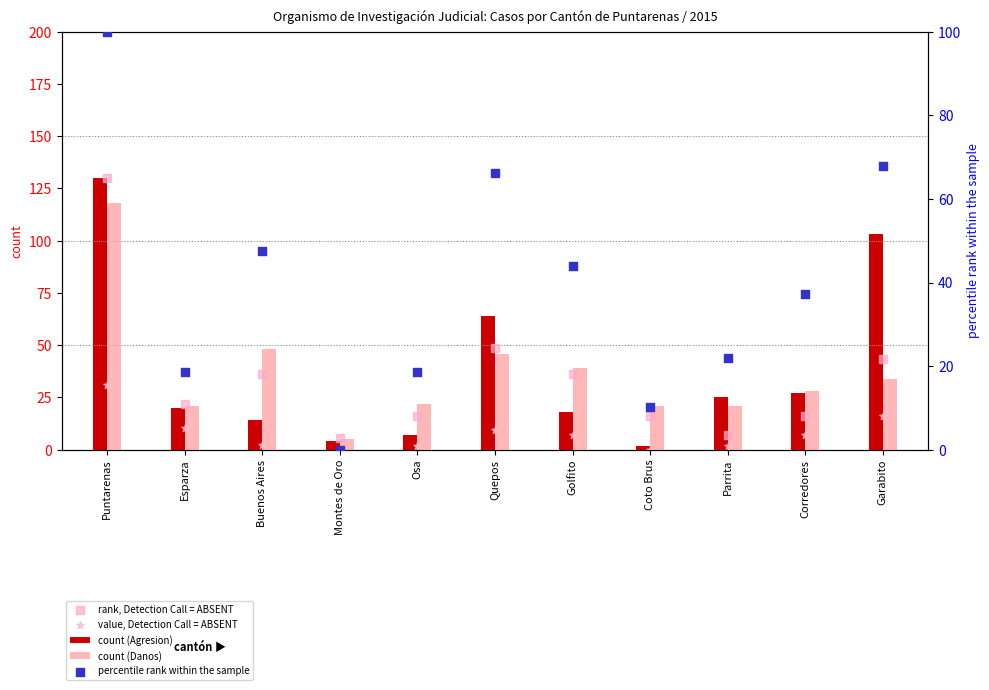

Which series contains the highest Y value?

count (Agresion)